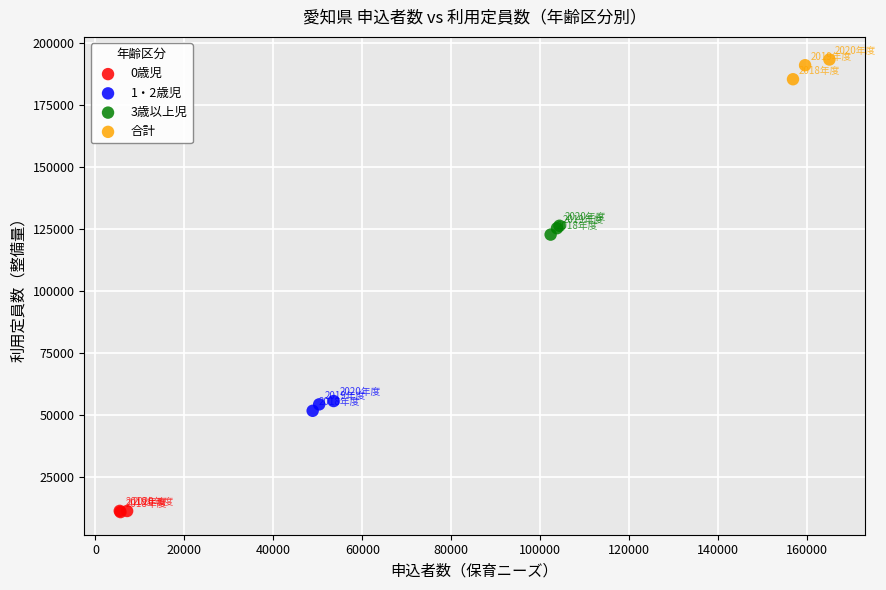

Which series has the largest Y range (max minus min)?

合計